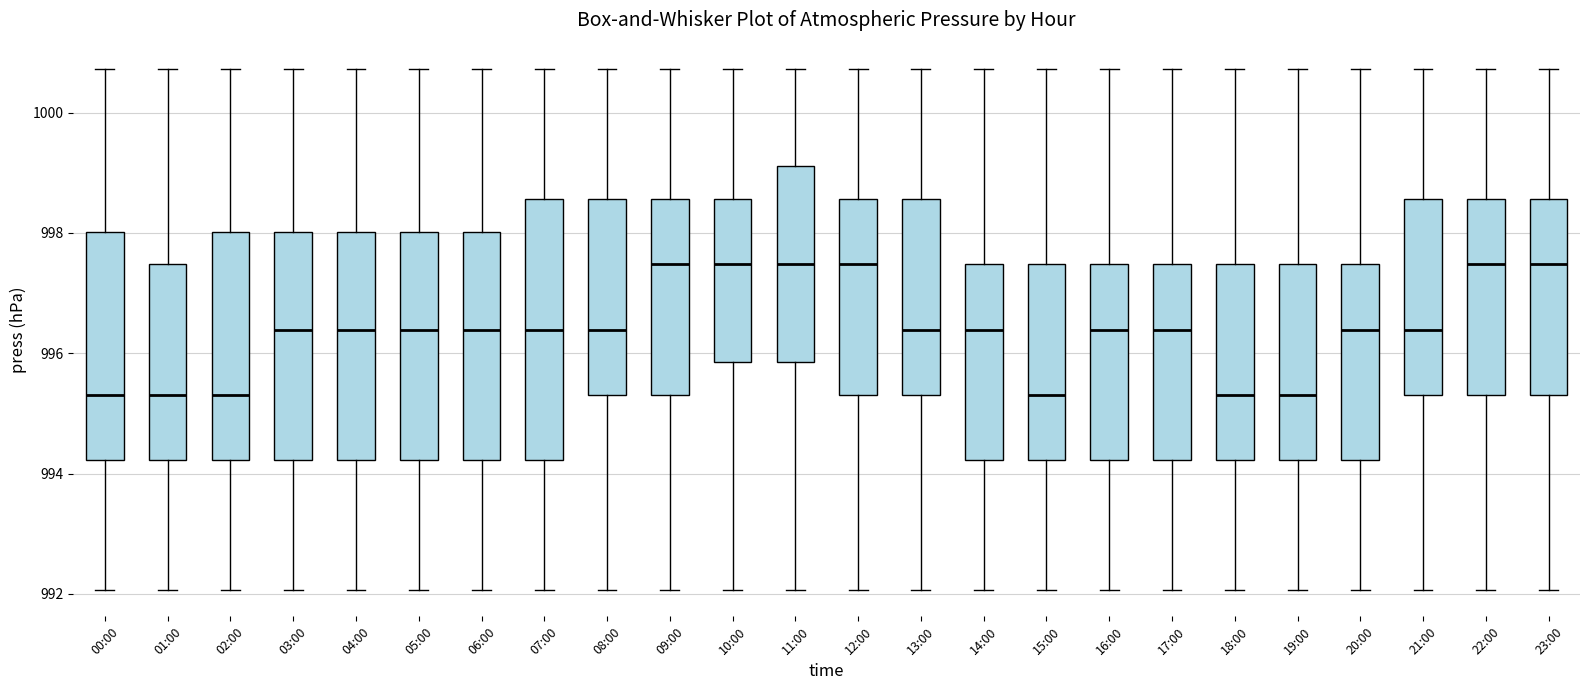

Where is the lower edge of the box for 06:00 on the y-axis? The values are not printed on the chart, so give them approximately, as read against the axis.

994.2